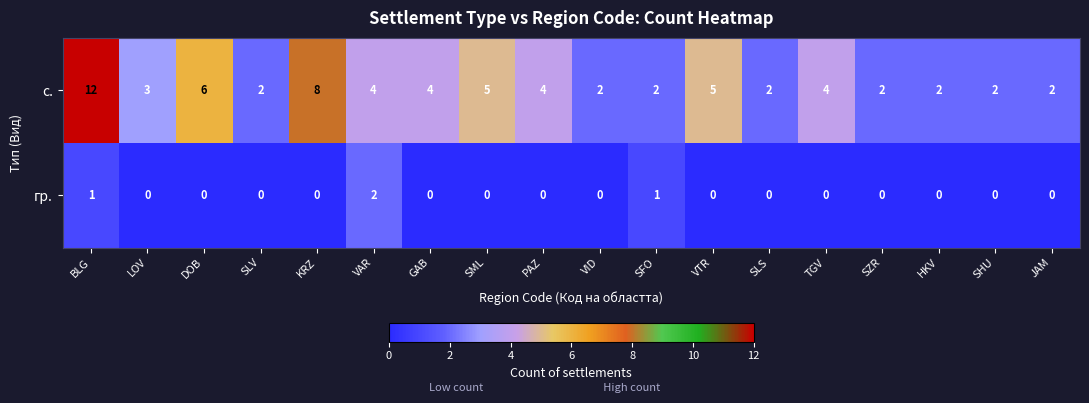

What is the sum of all гр. values?

4